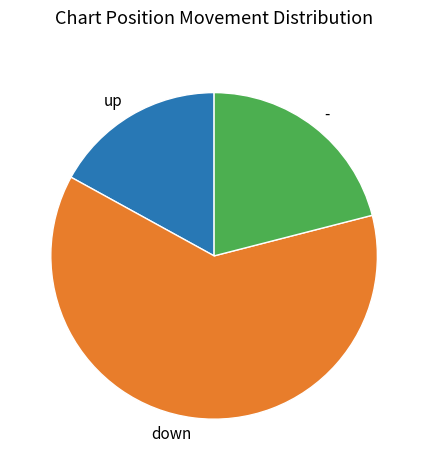

Which has a higher value, up or down?

down